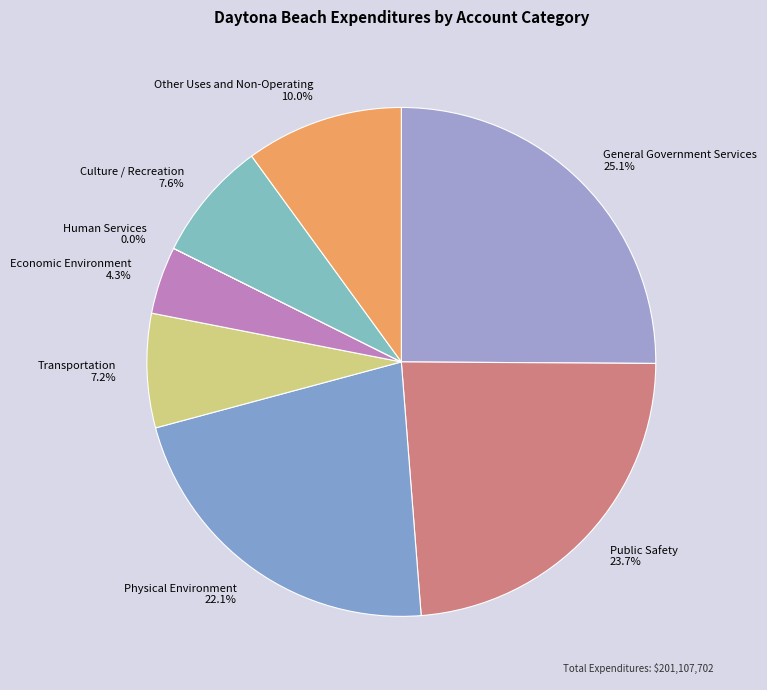

Is it true that Culture / Recreation is 1% of the pie?

False